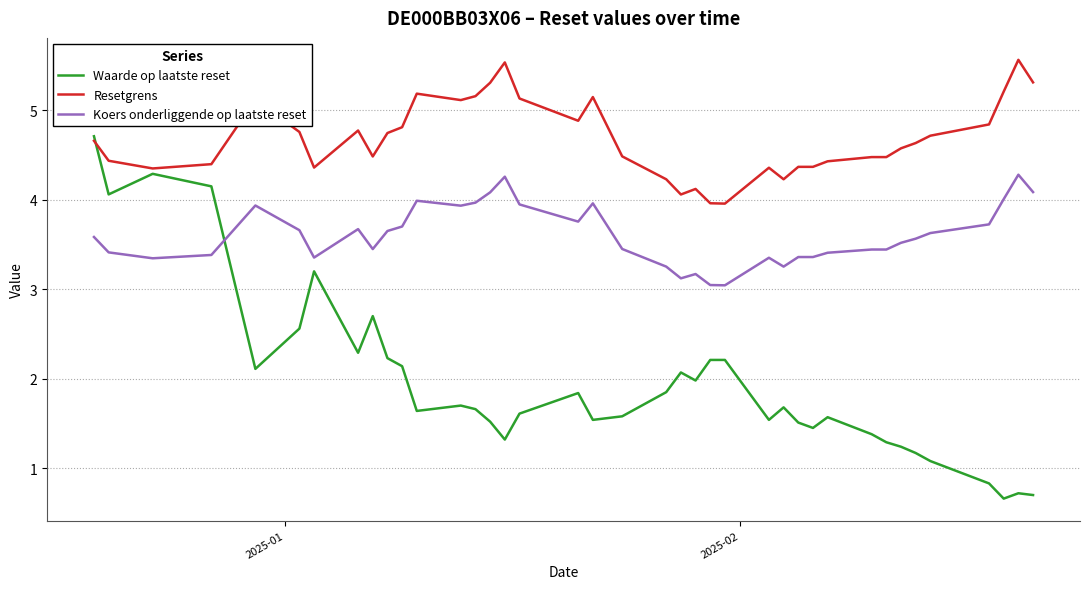

What is the greatest value displayed?

5.6